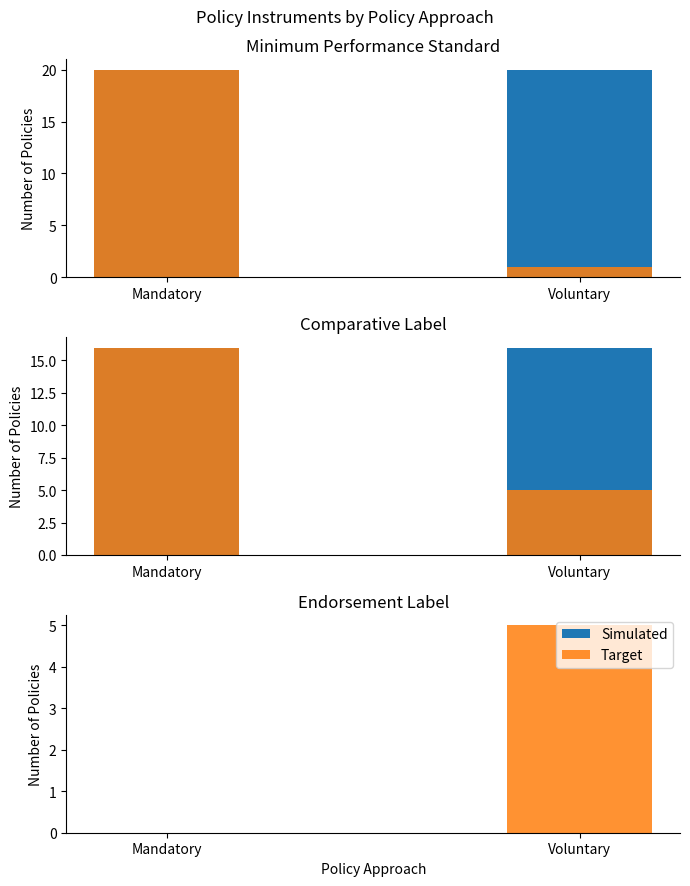

Between Mandatory and Voluntary, which is larger?

Mandatory